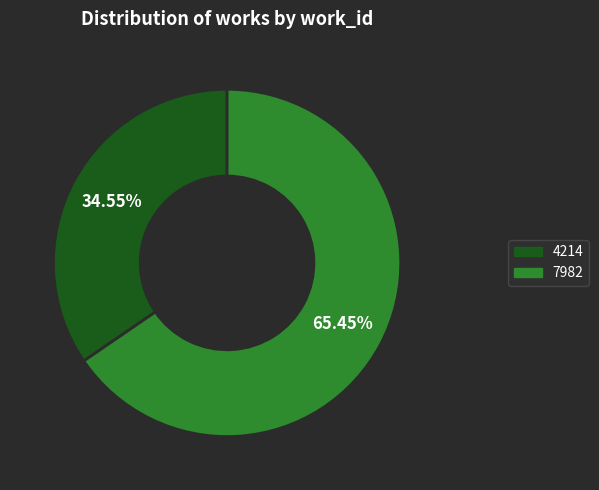

Count the number of slices in the pie.

2